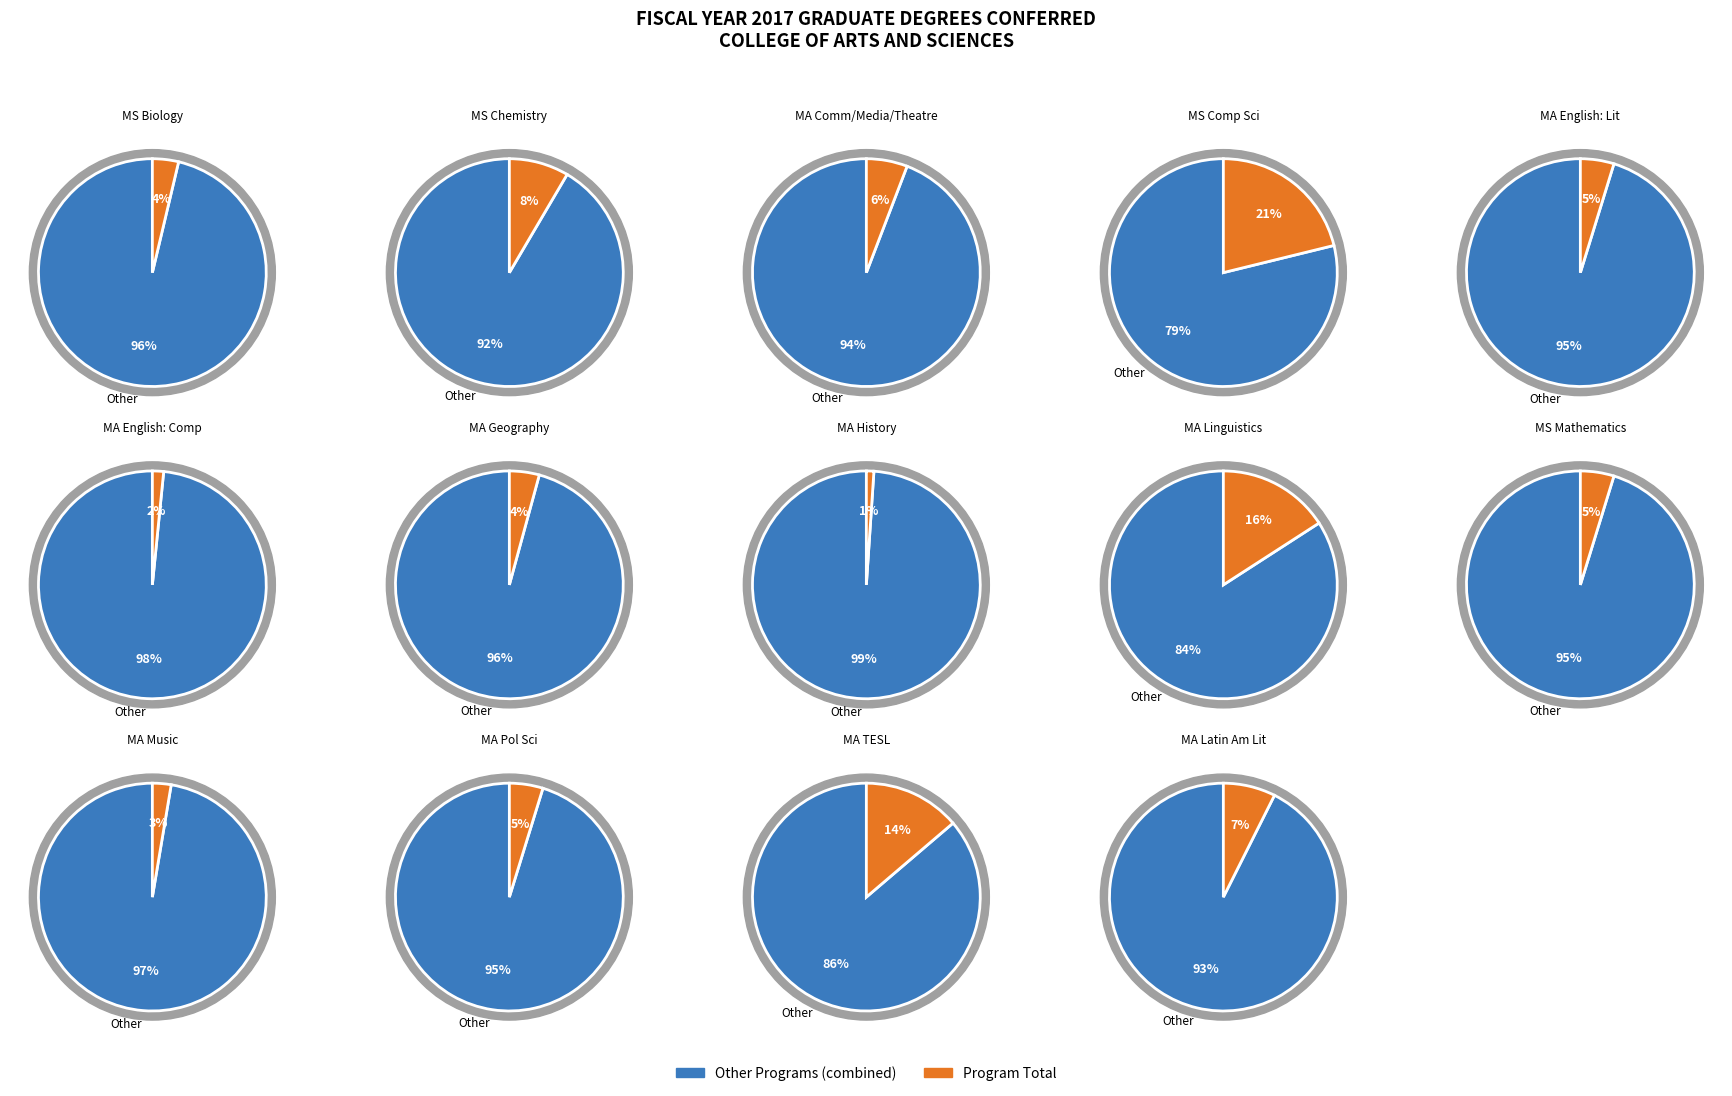

How many slices are in this pie chart?

14